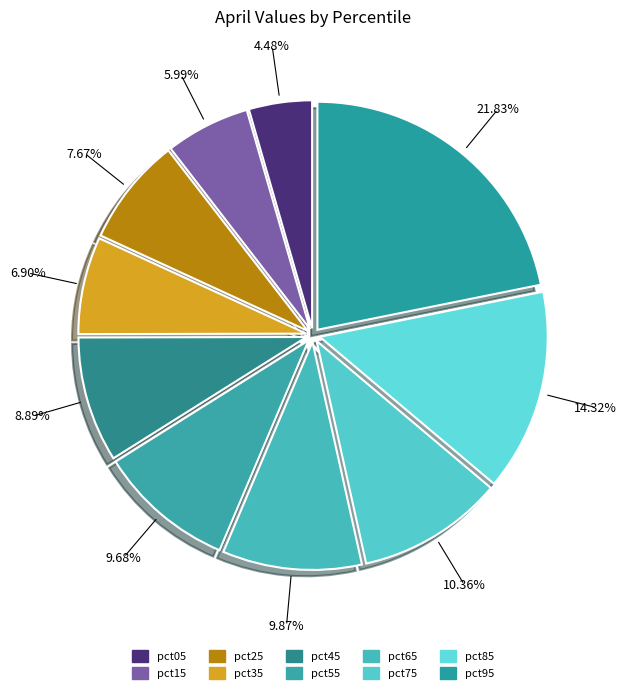

What is the smallest slice in the pie chart?

pct05